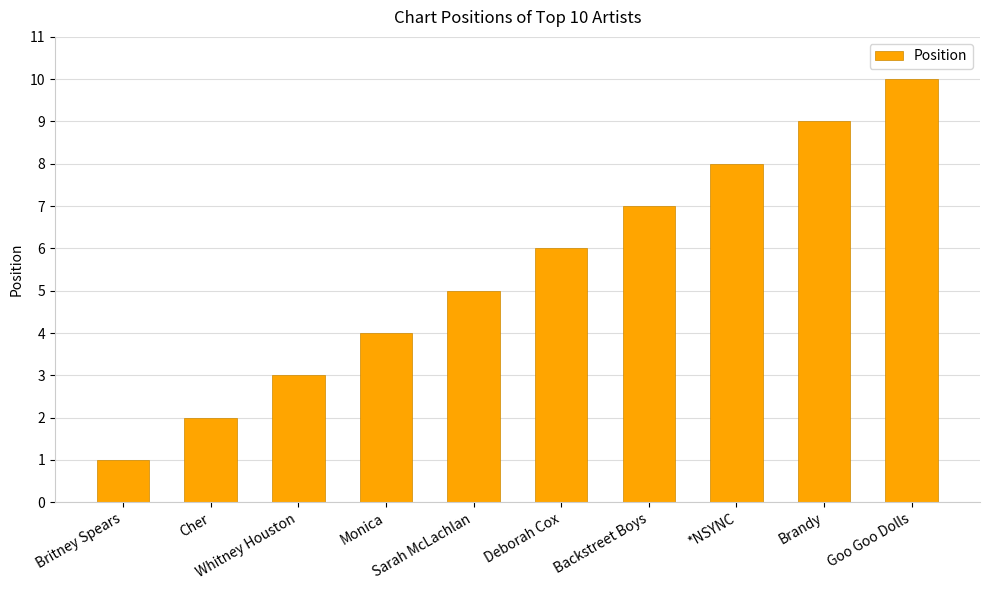

What is the sum of the values at Monica and Brandy?

13